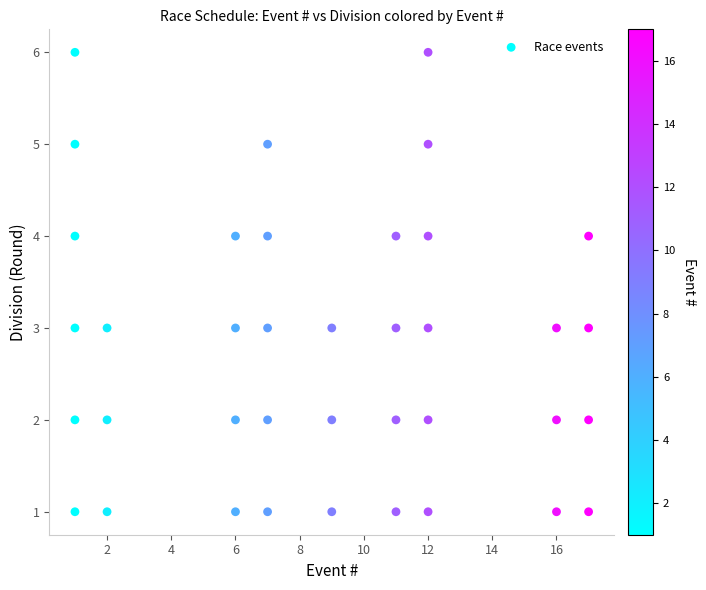

What is the range of X values (max minus min)?

16